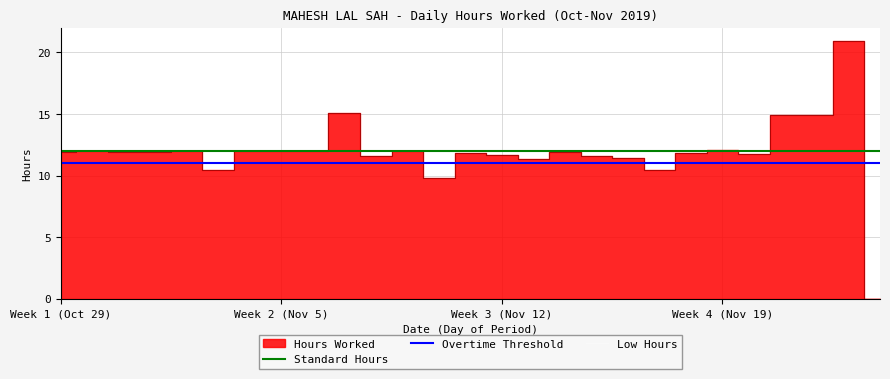

What is the difference between the highest and lowest values at 24?

12